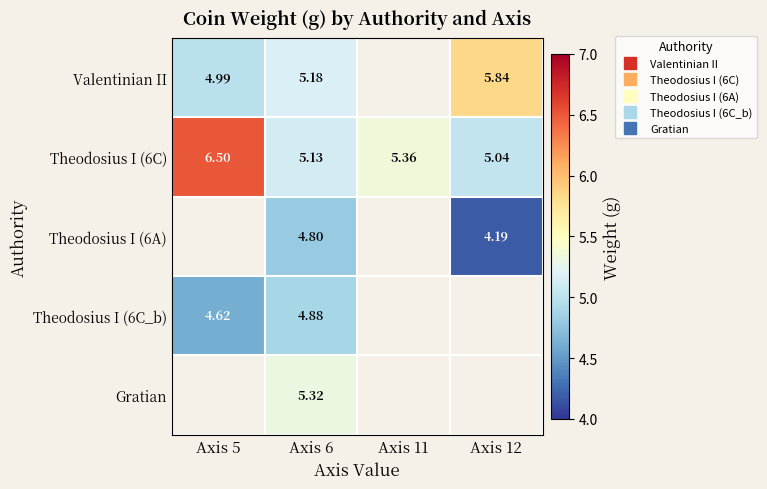

Between Axis 12 and Axis 6, which is larger?

Axis 12